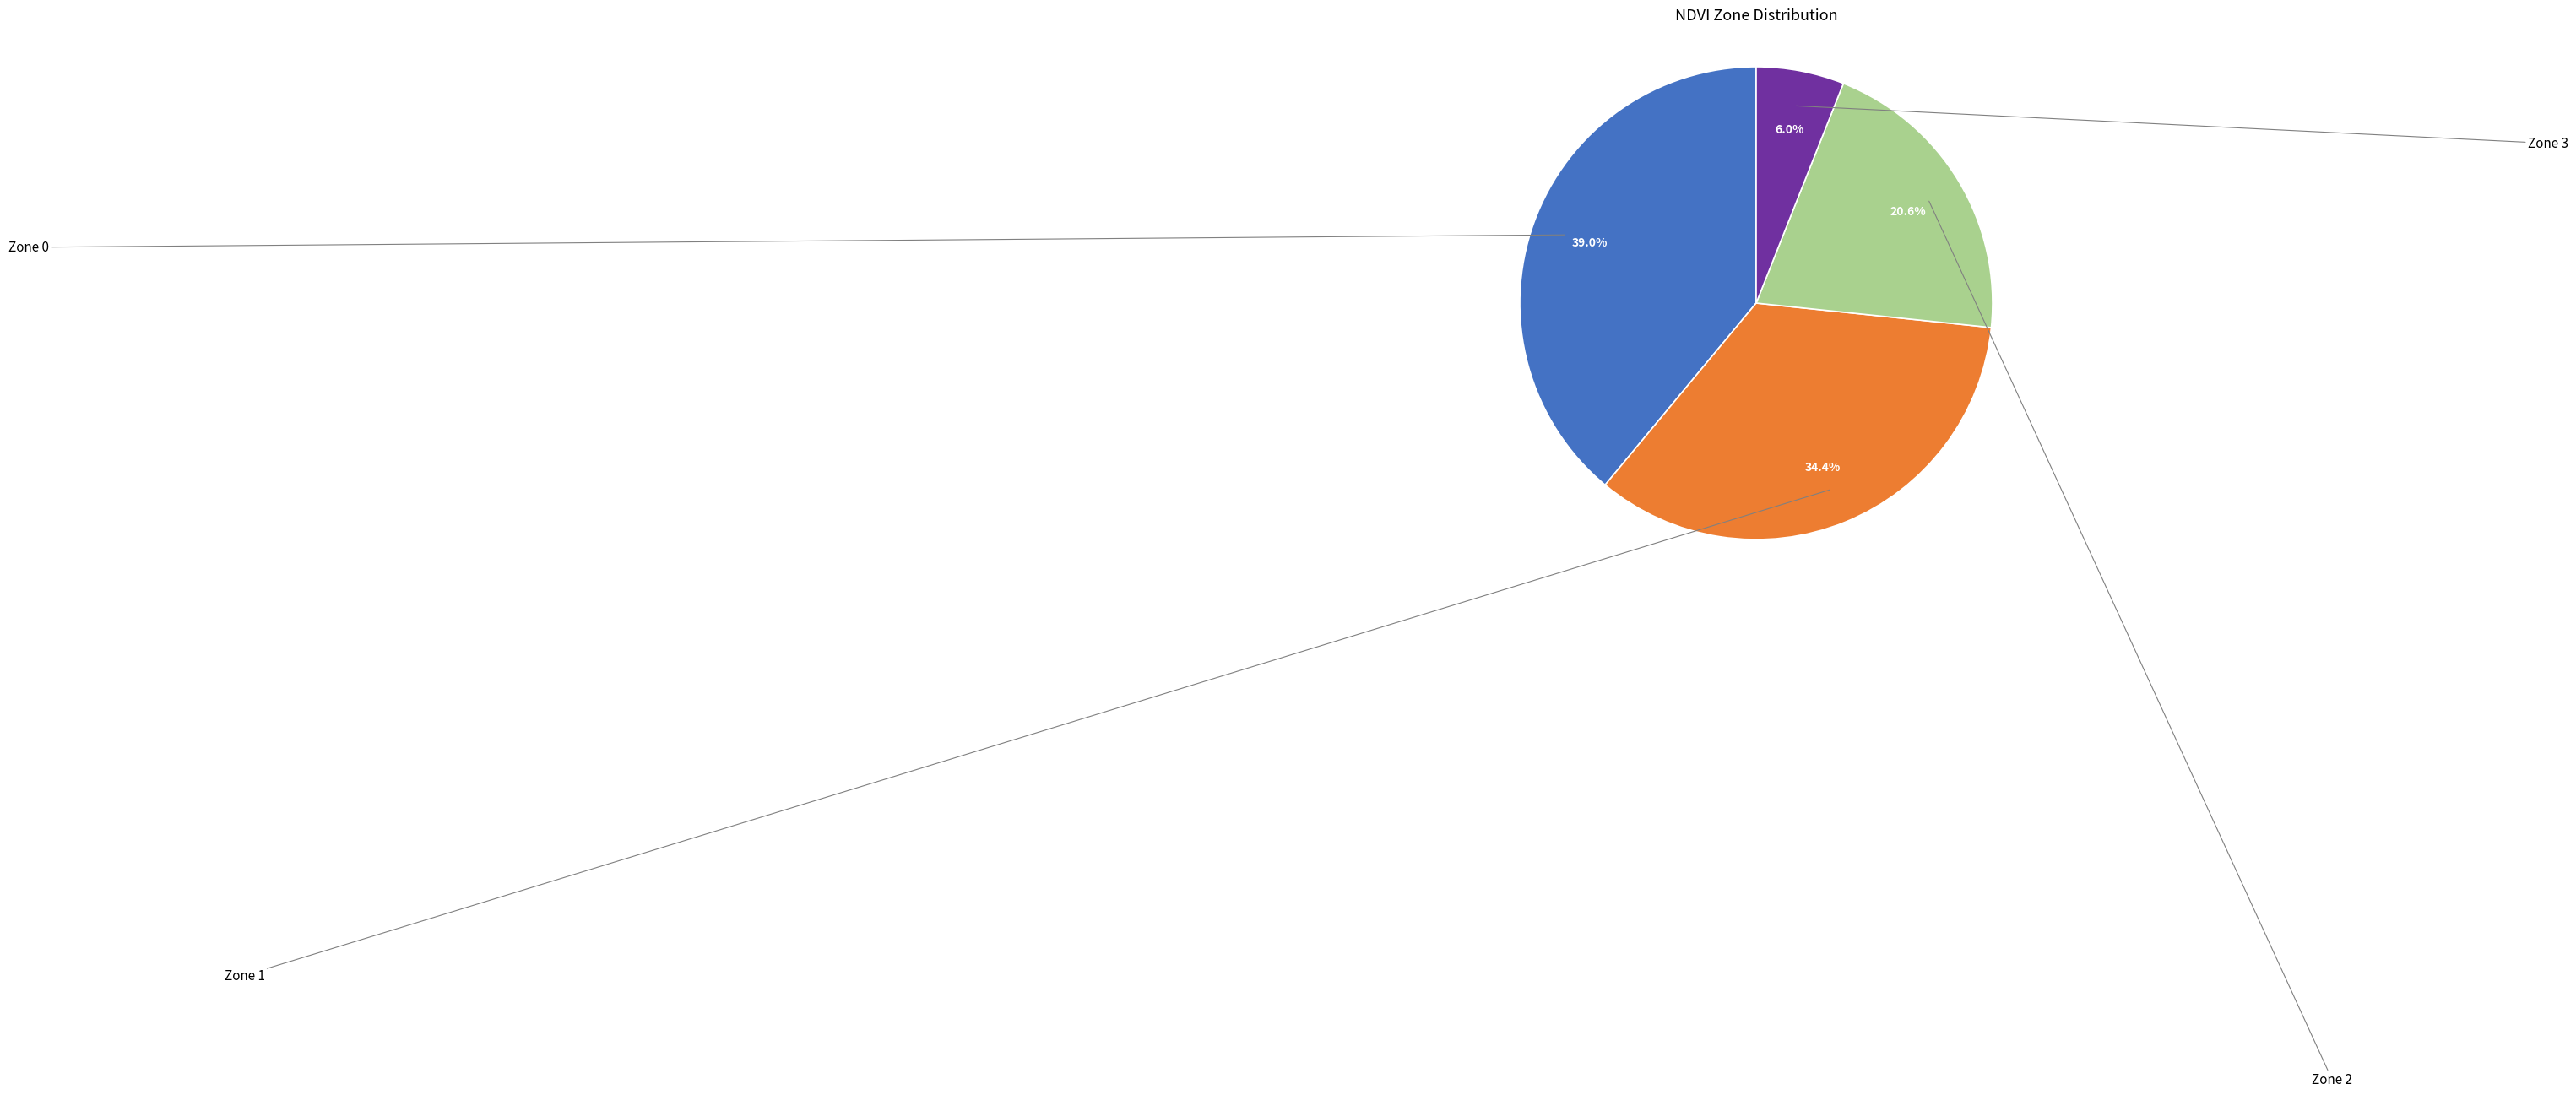

What percentage do Zone 0 and Zone 1 together represent?

73.4%